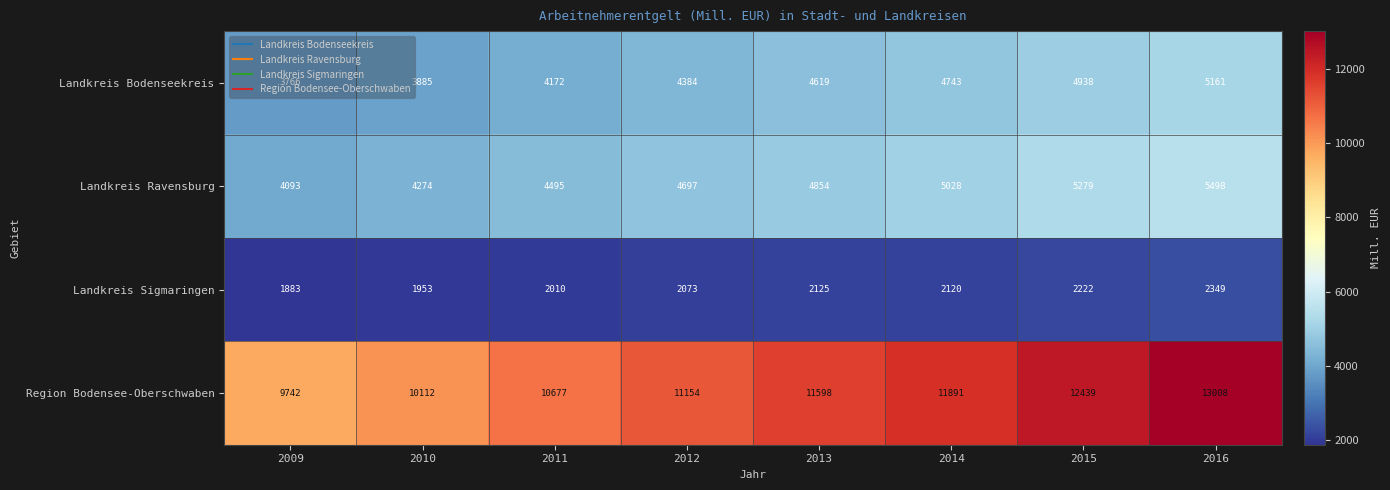

What is the sum of all Landkreis Ravensburg values?

38218